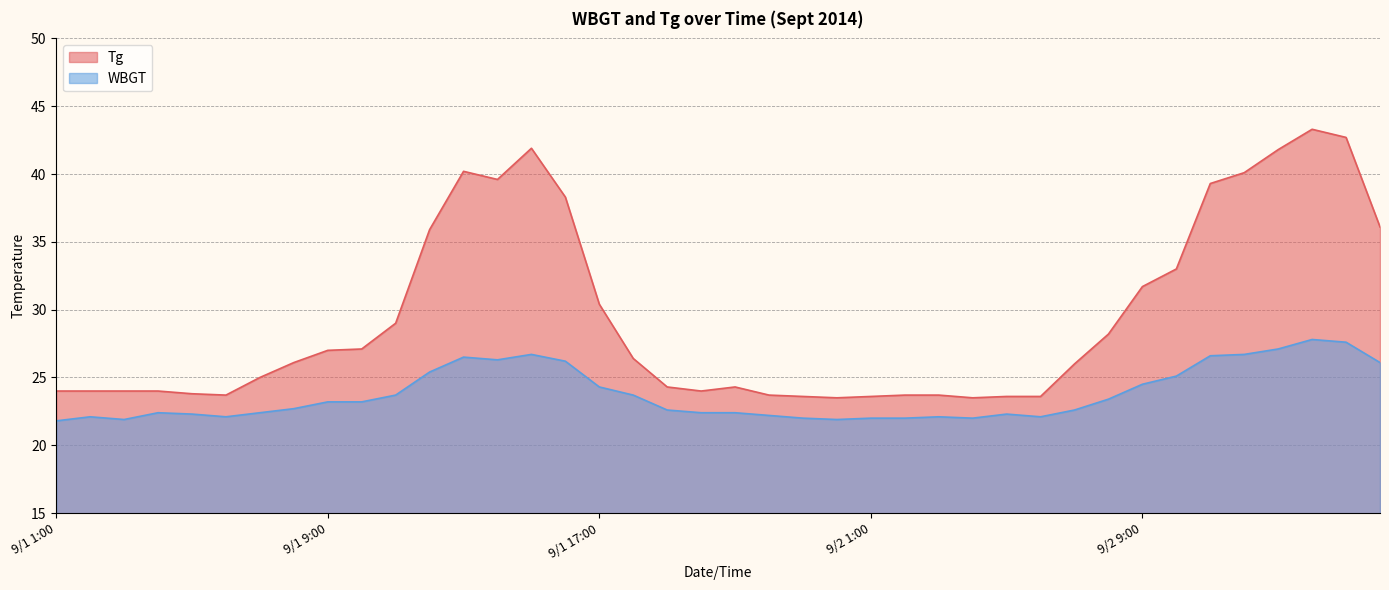

How many lines are shown in the chart?

2